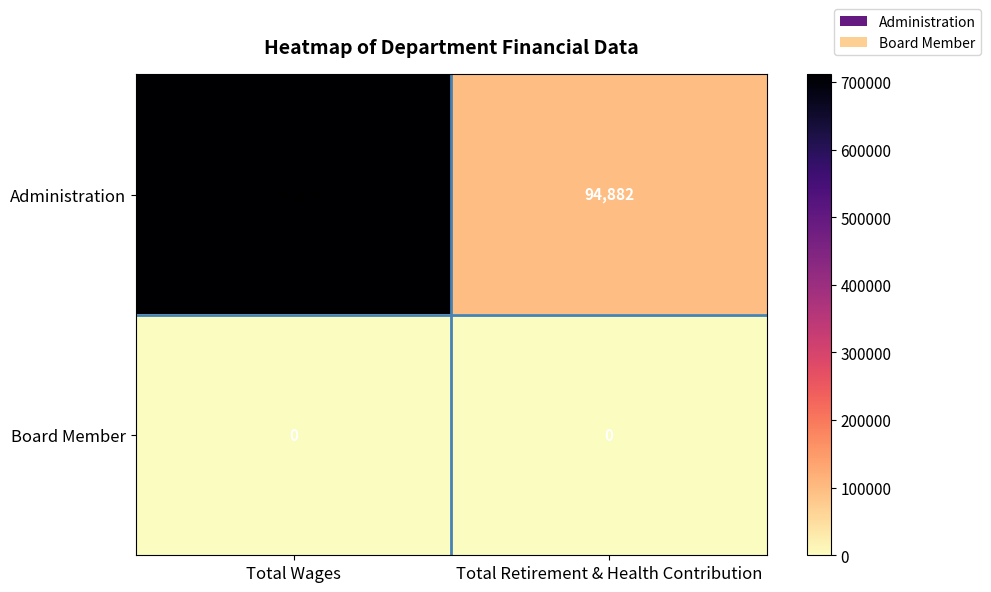

Reading left to right, list all the values displayed in this chart.

Administration: Total Wages=711251	Total Retirement & Health Contribution=94882
Board Member: Total Wages=0	Total Retirement & Health Contribution=0